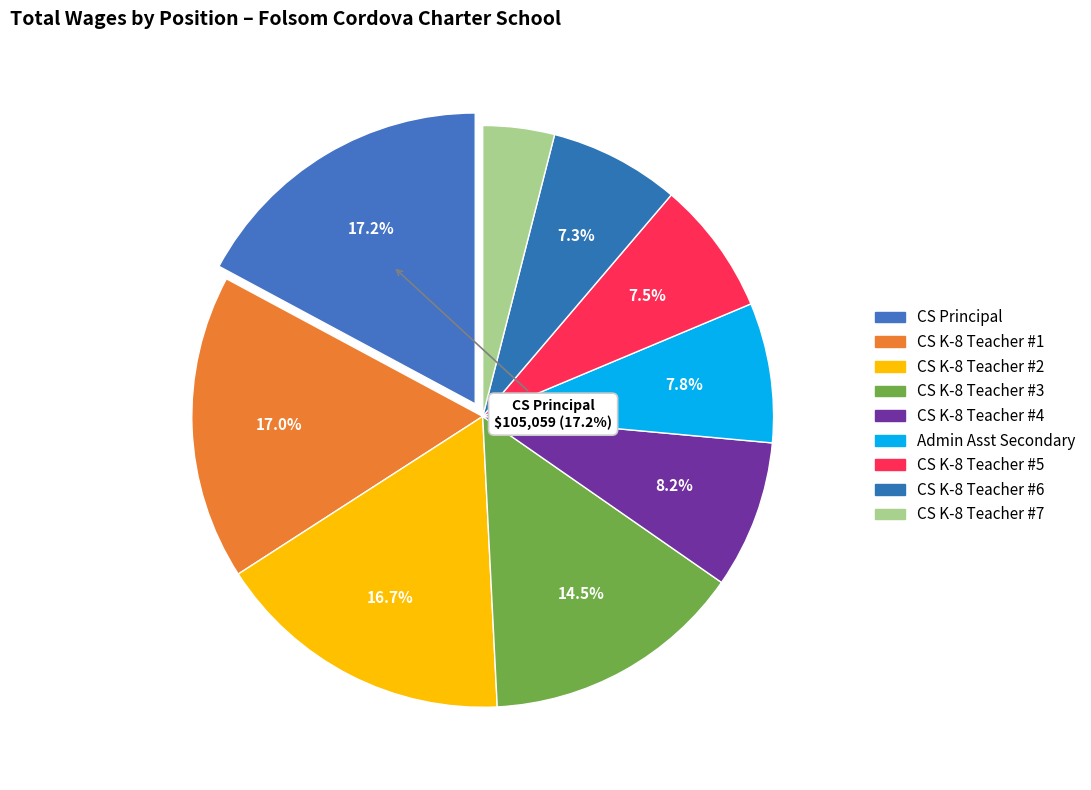

Count the number of slices in the pie.

9